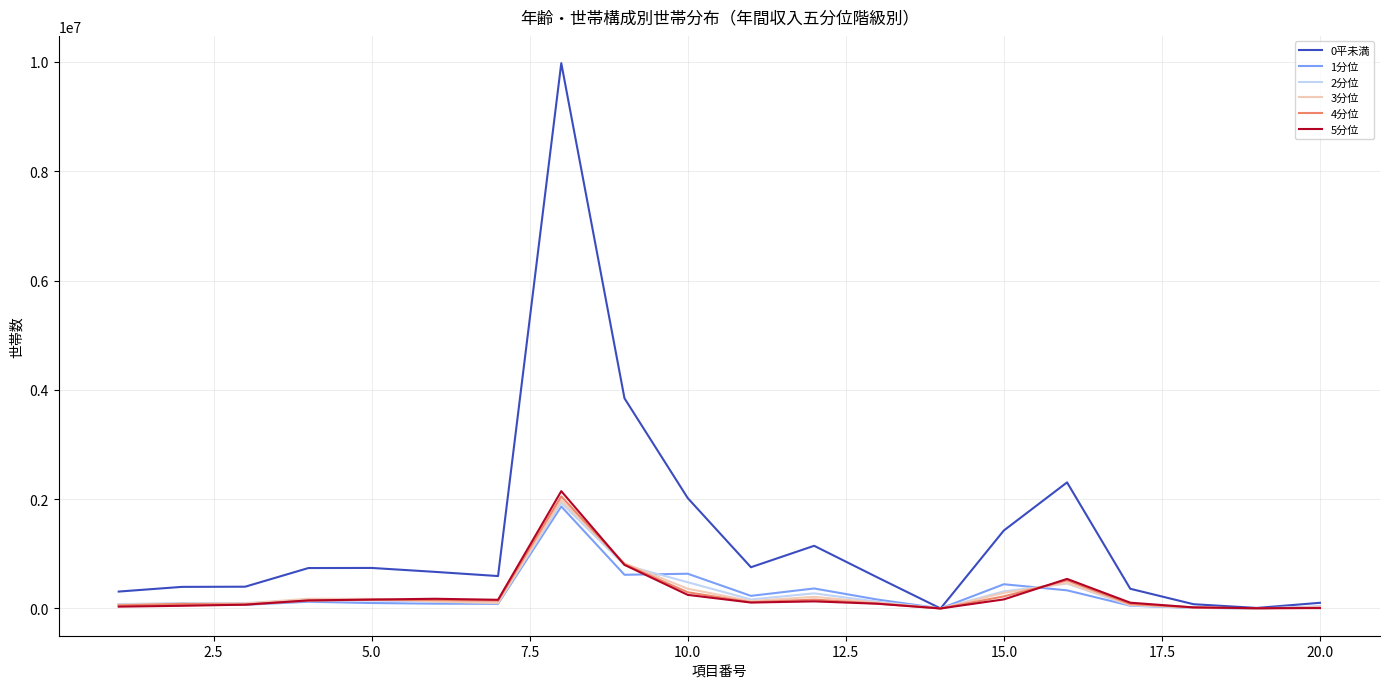

What is the maximum value shown in the chart?

9978323